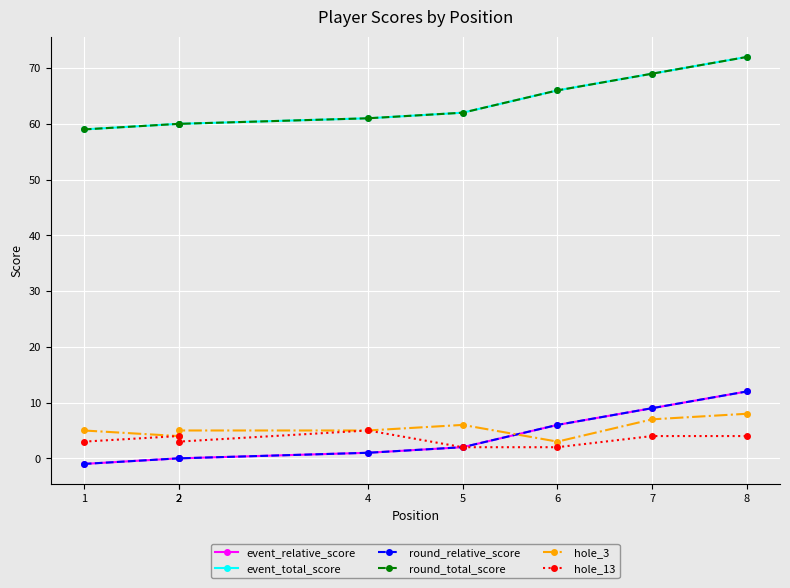

Reading left to right, what are all the values shown in this chart?

event_relative_score: -1	0	0	1	2	6	9	12
event_total_score: 59	60	60	61	62	66	69	72
round_relative_score: -1	0	0	1	2	6	9	12
round_total_score: 59	60	60	61	62	66	69	72
hole_3: 5	4	5	5	6	3	7	8
hole_13: 3	4	3	5	2	2	4	4